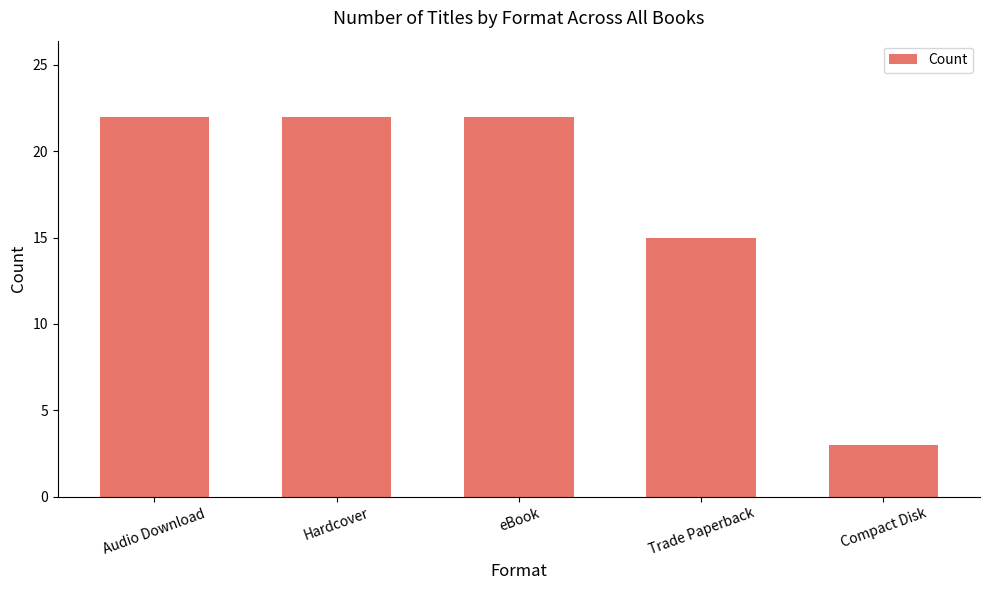

The value at Hardcover is 29. True or false?

False